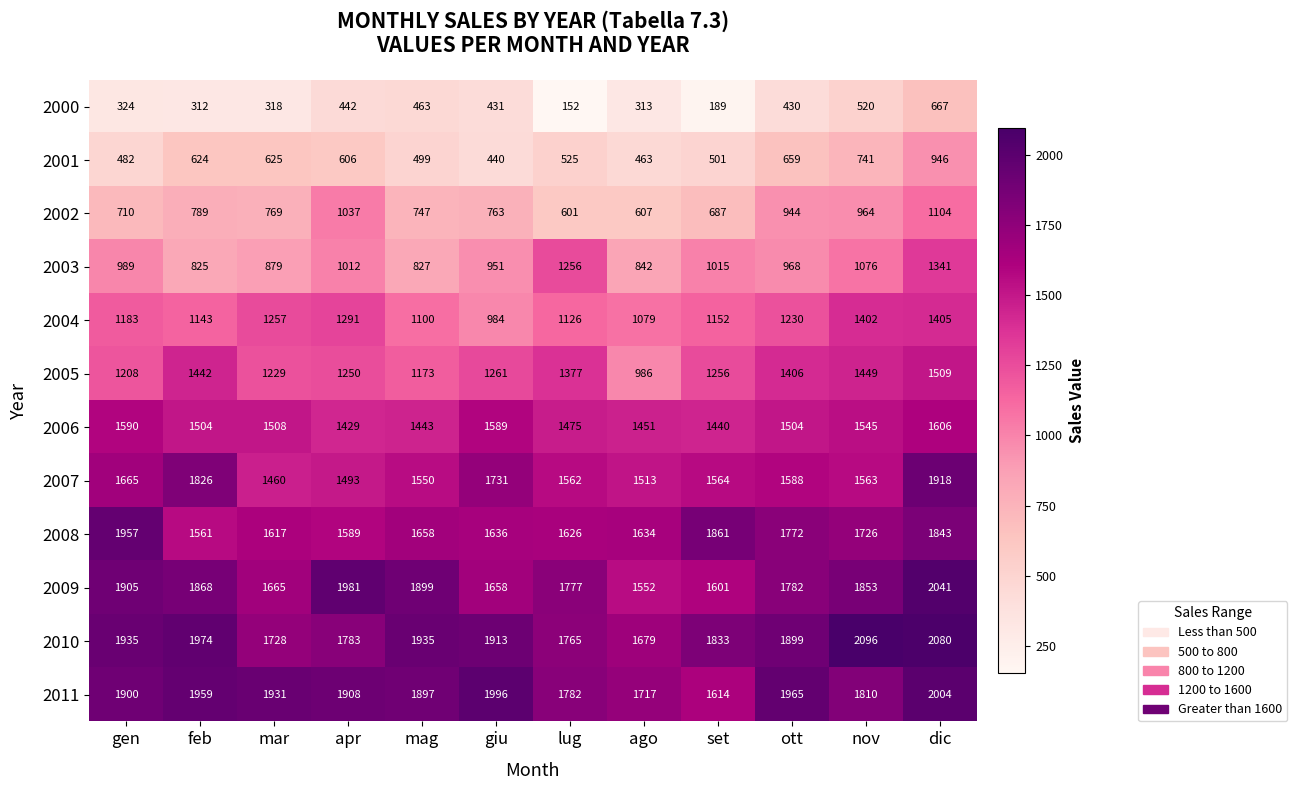

What is the average value of the 2003 series?

998